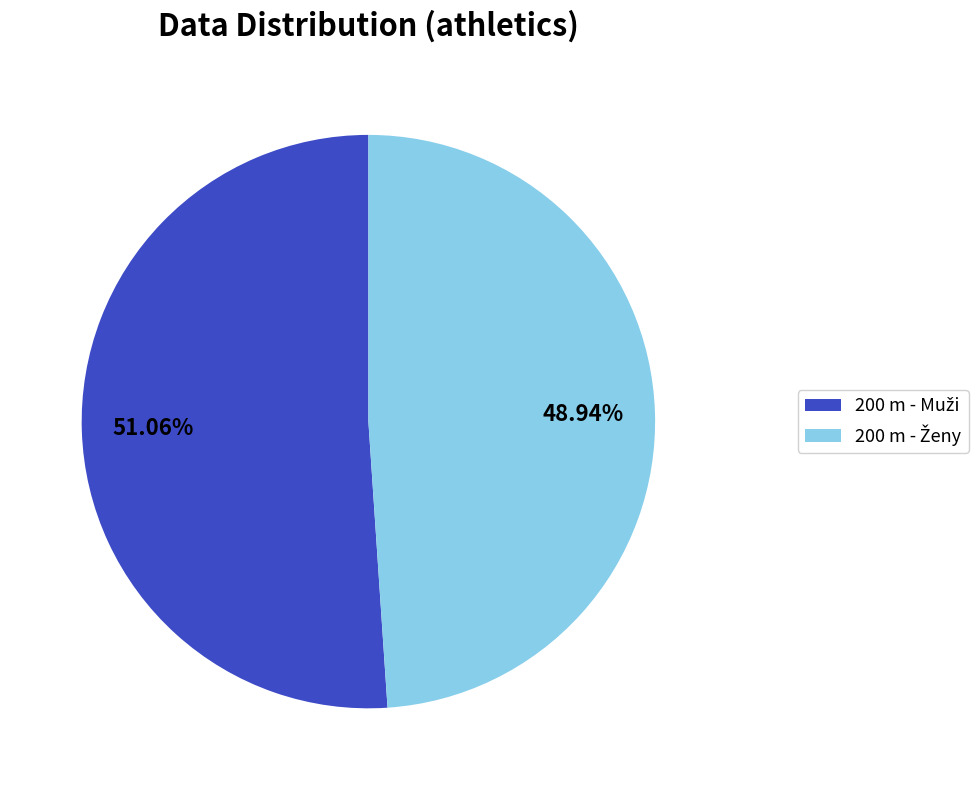

Is there any slice that represents more than half of the pie?

Yes